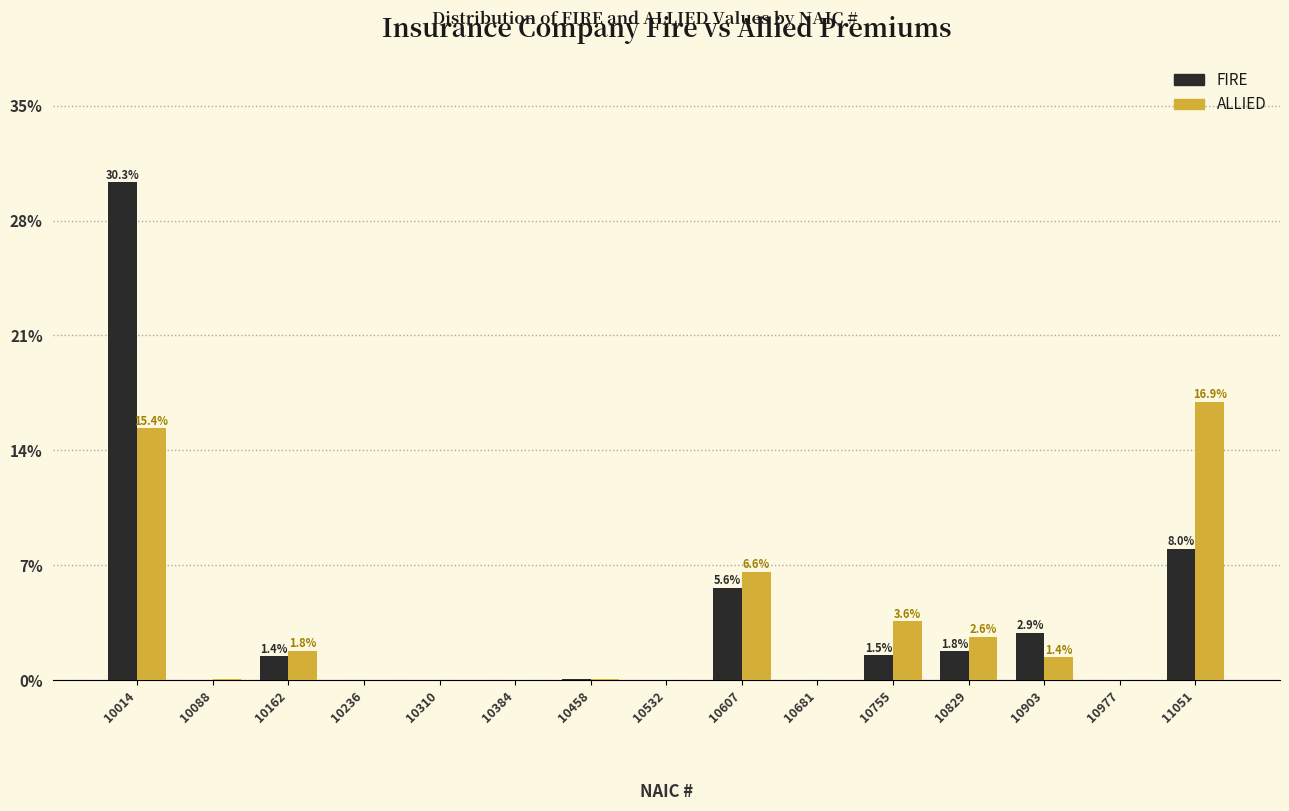

What is the sum of all FIRE values?

51.6